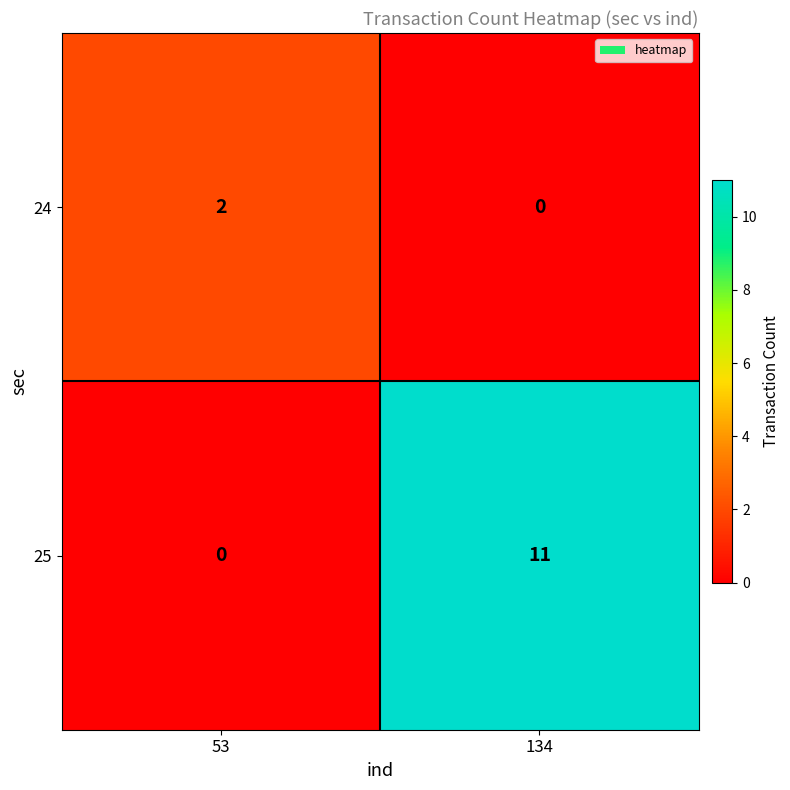

Reading left to right, extract all data points from this chart.

24: 2	0
25: 0	11